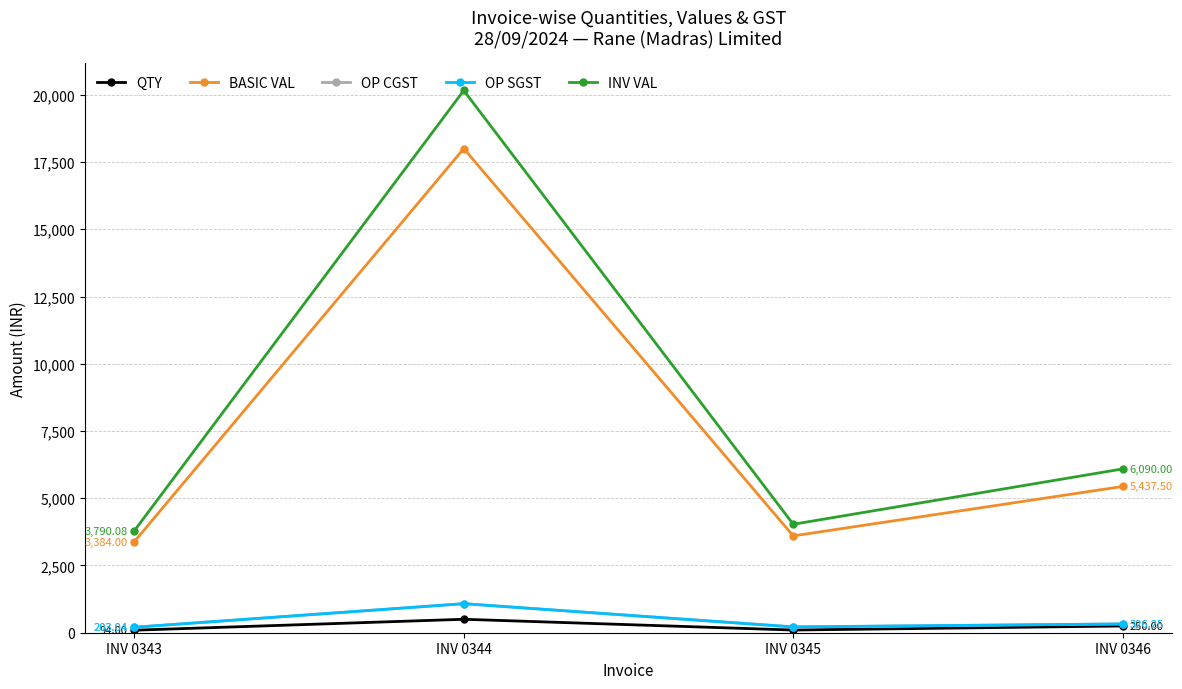

Reading left to right, transcribe all the data shown in this chart.

QTY: 94.0	500.0	100.0	250.0
BASIC VAL: 3384.0	18000.0	3600.0	5437.5
OP CGST: 203.0	1080.0	216.0	326.2
OP SGST: 203.0	1080.0	216.0	326.2
INV VAL: 3790.1	20160.0	4032.0	6090.0